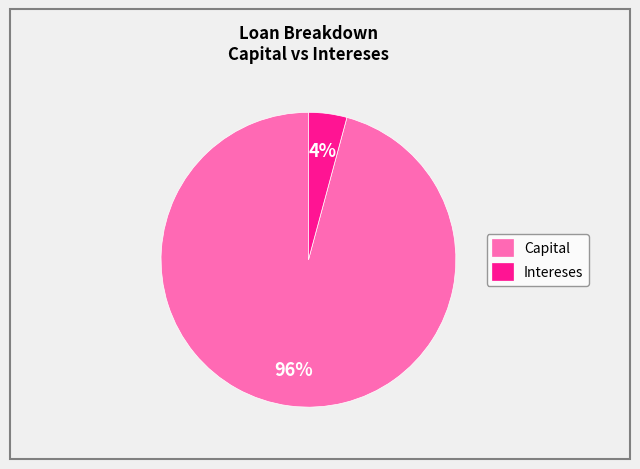

To the nearest percent, what percentage of the pie is Capital?

96%